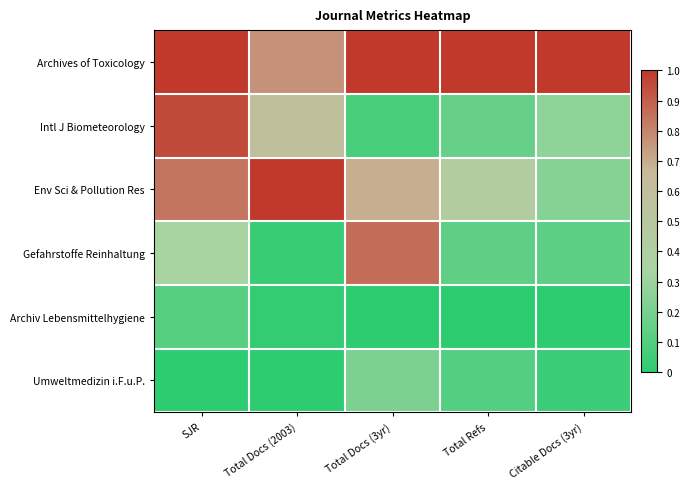

At Total Refs, list the series in order from smallest to largest.

Archiv Lebensmittelhygiene, Umweltmedizin i.F.u.P., Gefahrstoffe Reinhaltung, Intl J Biometeorology, Env Sci & Pollution Res, Archives of Toxicology